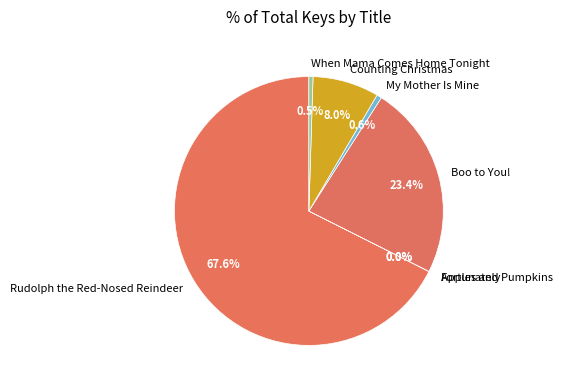

Which slice is the largest?

Rudolph the Red-Nosed Reindeer